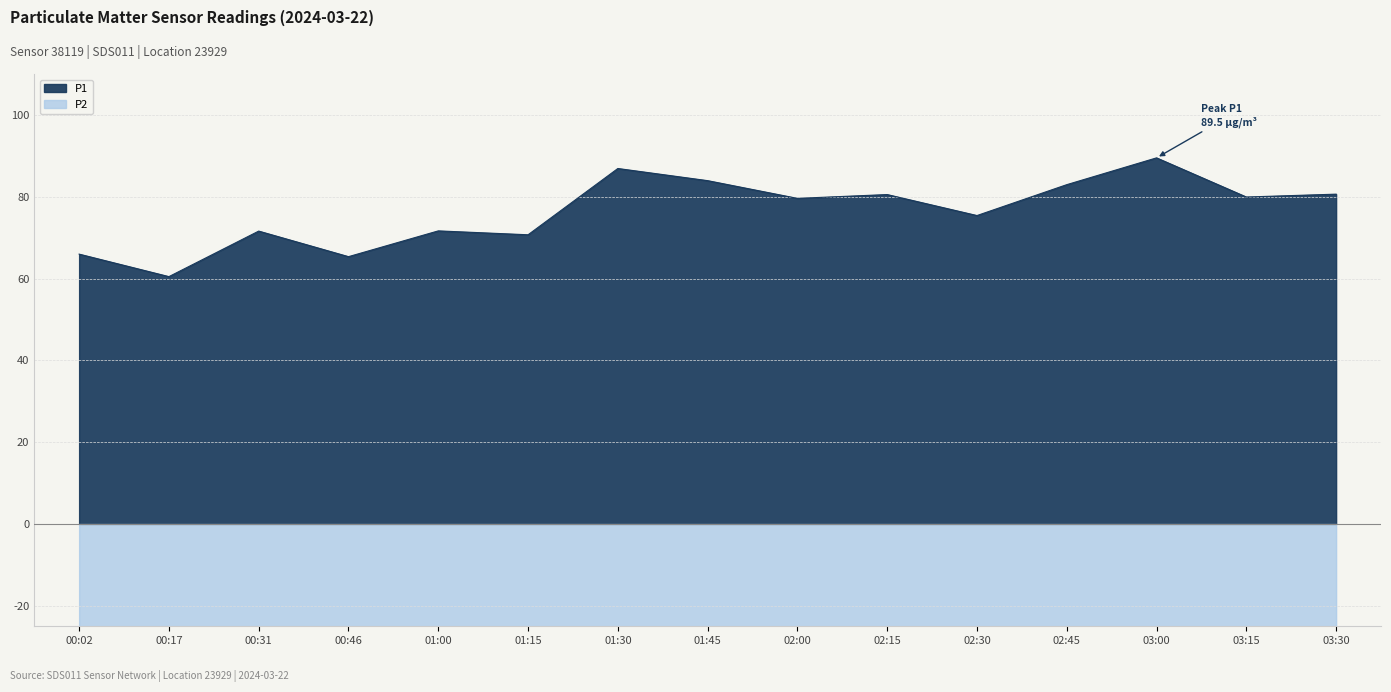

Rank the series by their maximum value, from lowest to highest.

P2, P1